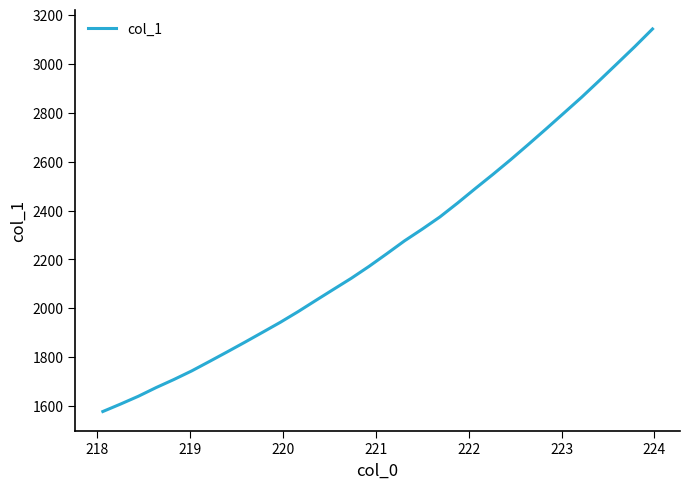

What is the maximum value shown in the chart?

3142.7